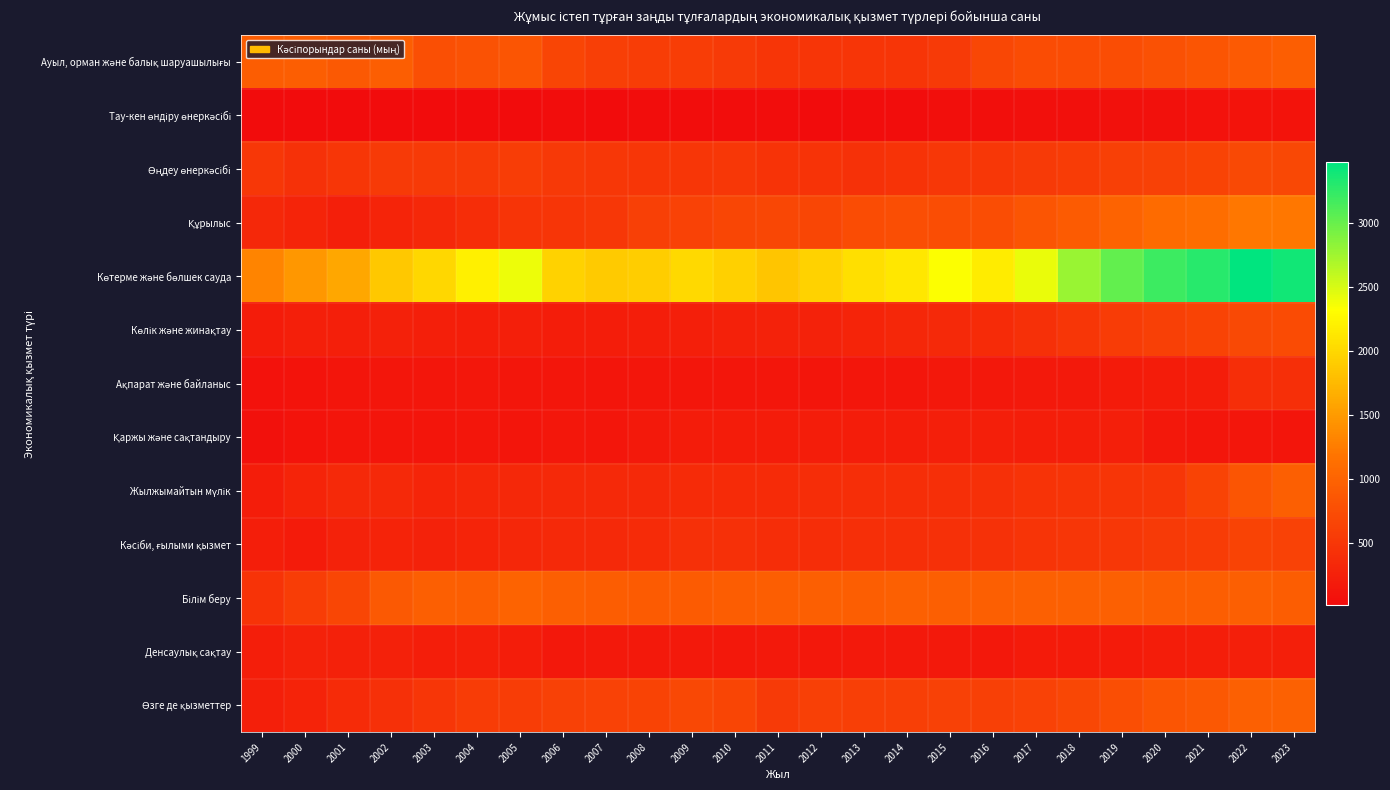

How many series are shown in this chart?

13